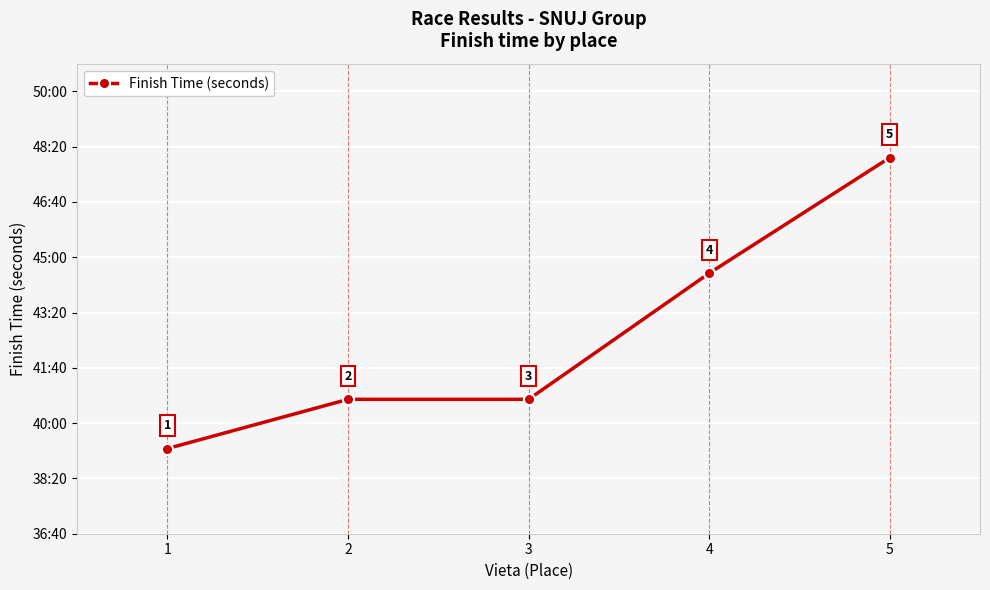

Does the chart have visible grid lines?

Yes